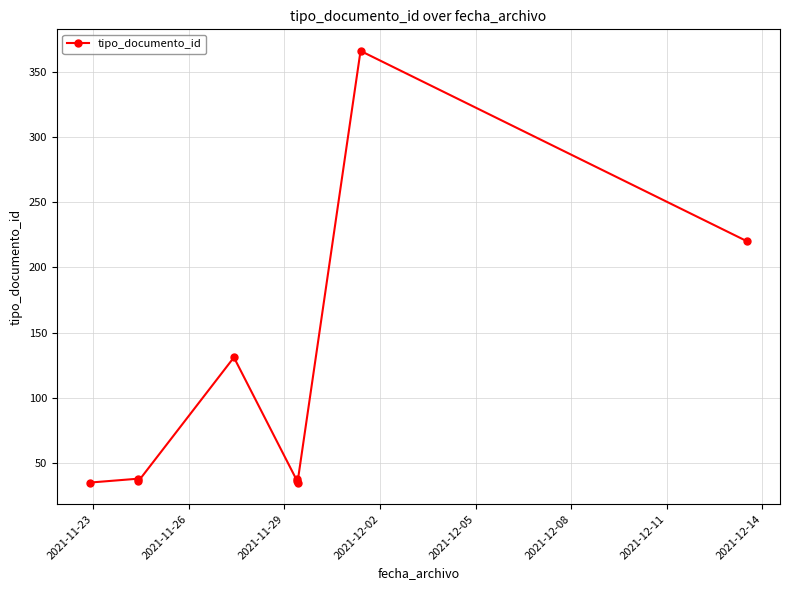

The value at 2021-12-14 is 605. True or false?

False